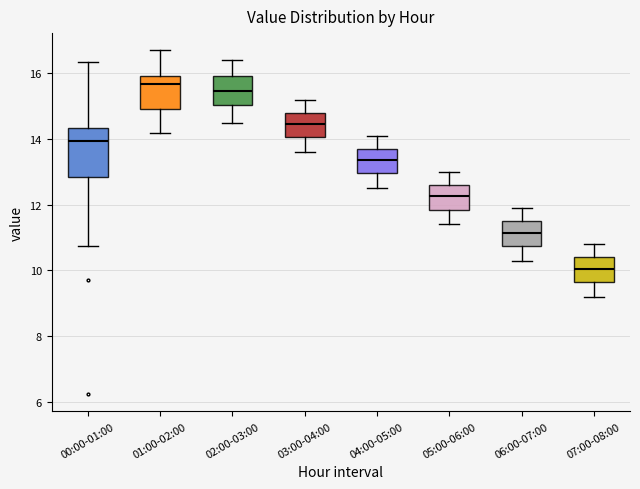

Where does the upper whisker of the box for 03:00-04:00 end on the y-axis? The values are not printed on the chart, so give them approximately, as read against the axis.

15.2